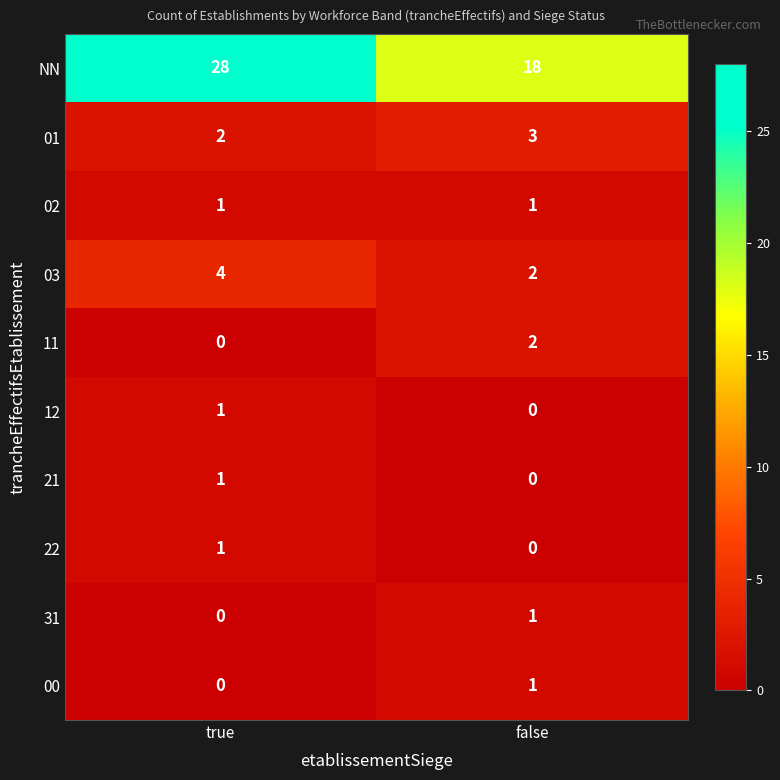

At how many categories does at least one series exceed 24?

1